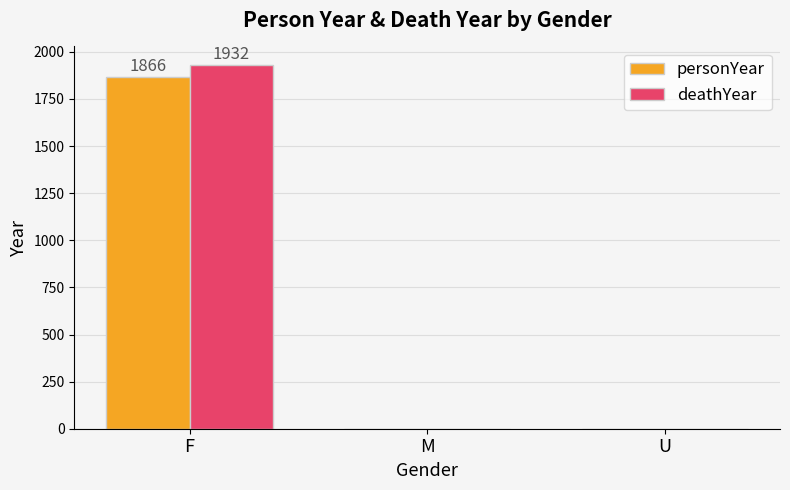

Reading right to left, what are all the values shown in this chart?

personYear: U=0	M=0	F=1866
deathYear: U=0	M=0	F=1932